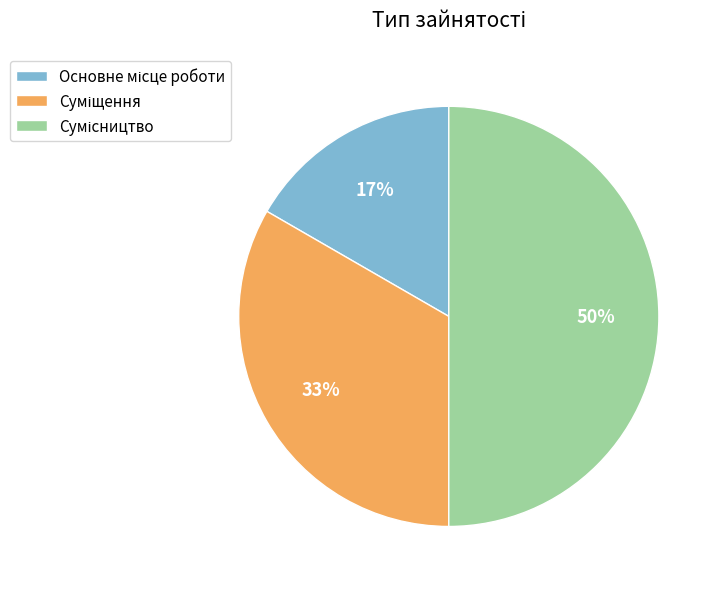

To the nearest percent, what is the average slice percentage?

33%